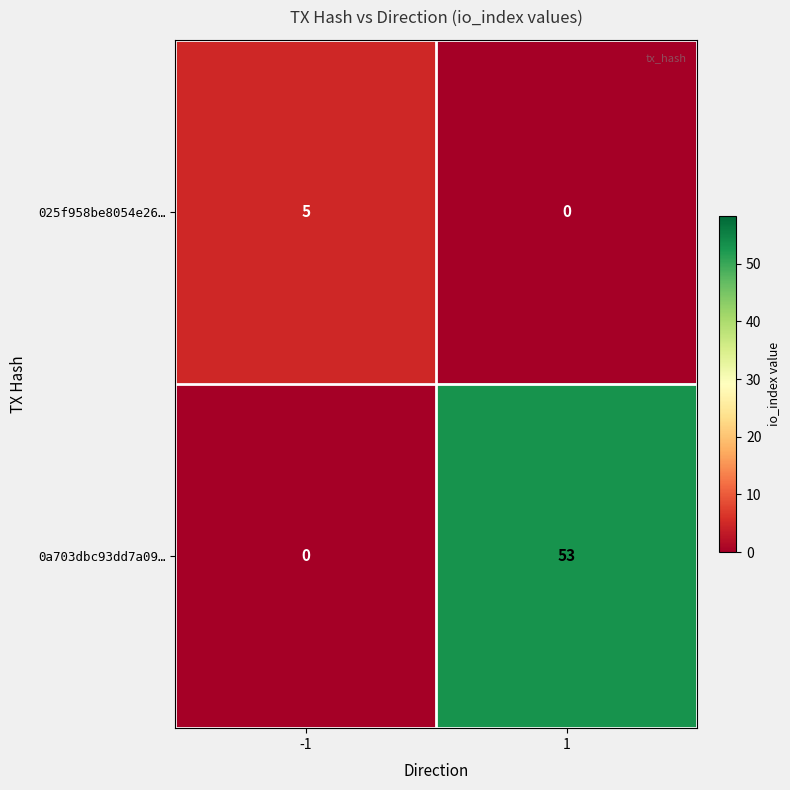

How many data points does each series have?

2